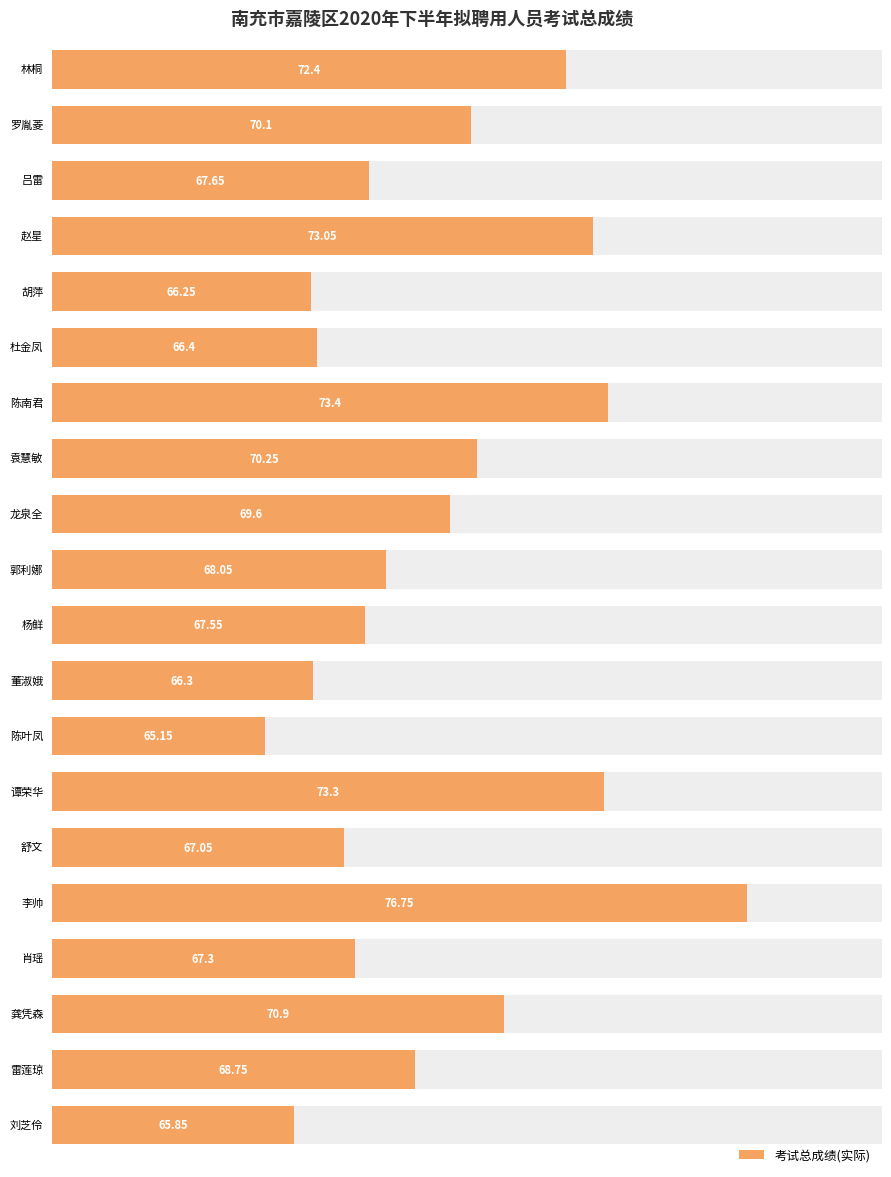

What is the average value?

69.3